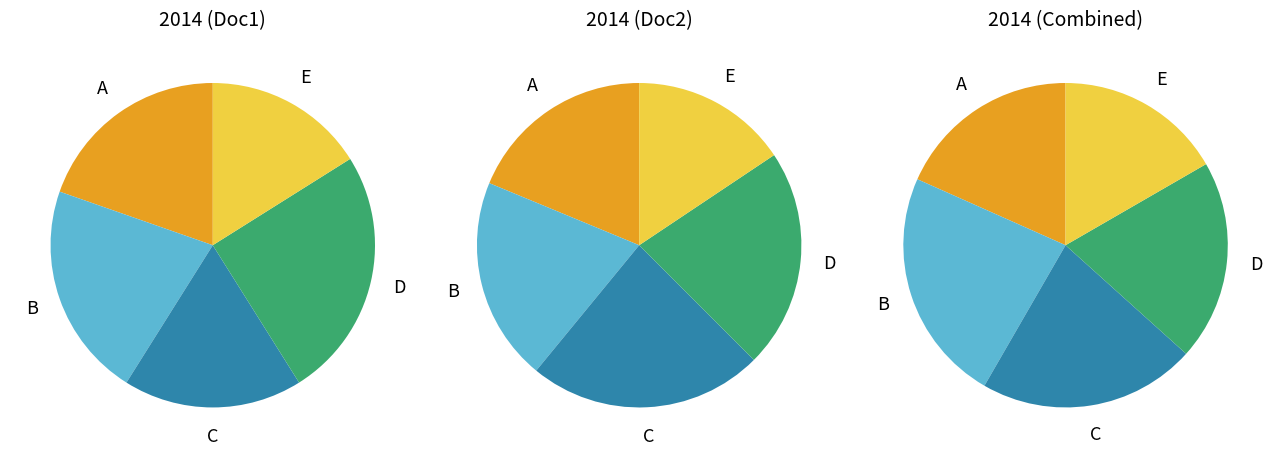

Is it true that OPUS4-37557 is 42% of the pie?

False